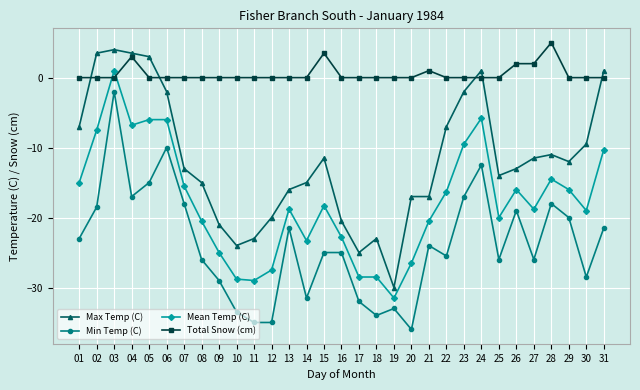

List the series in order of their peak value, highest first.

Total Snow (cm), Max Temp (C), Mean Temp (C), Min Temp (C)